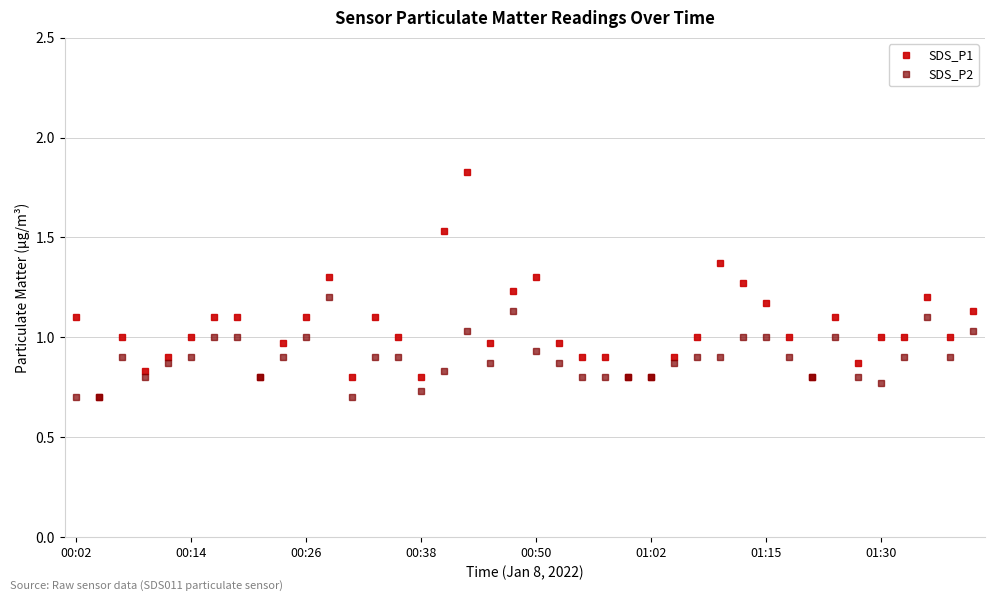

Which series has the widest spread of values?

SDS_P1